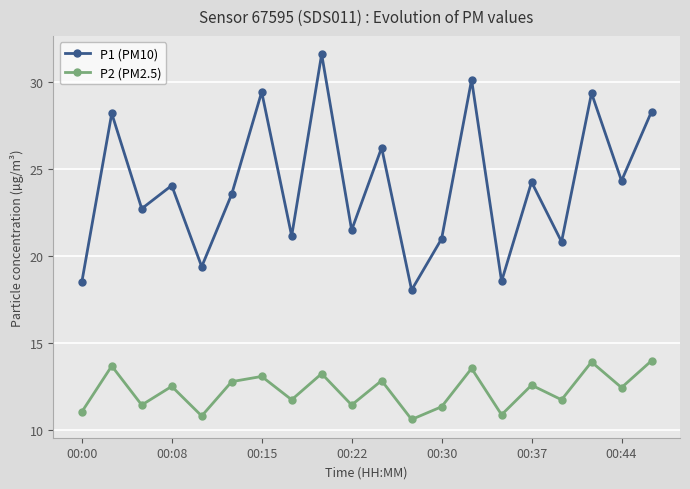

What is the value of the P2 (PM2.5) point at the 17th from the left?

11.7